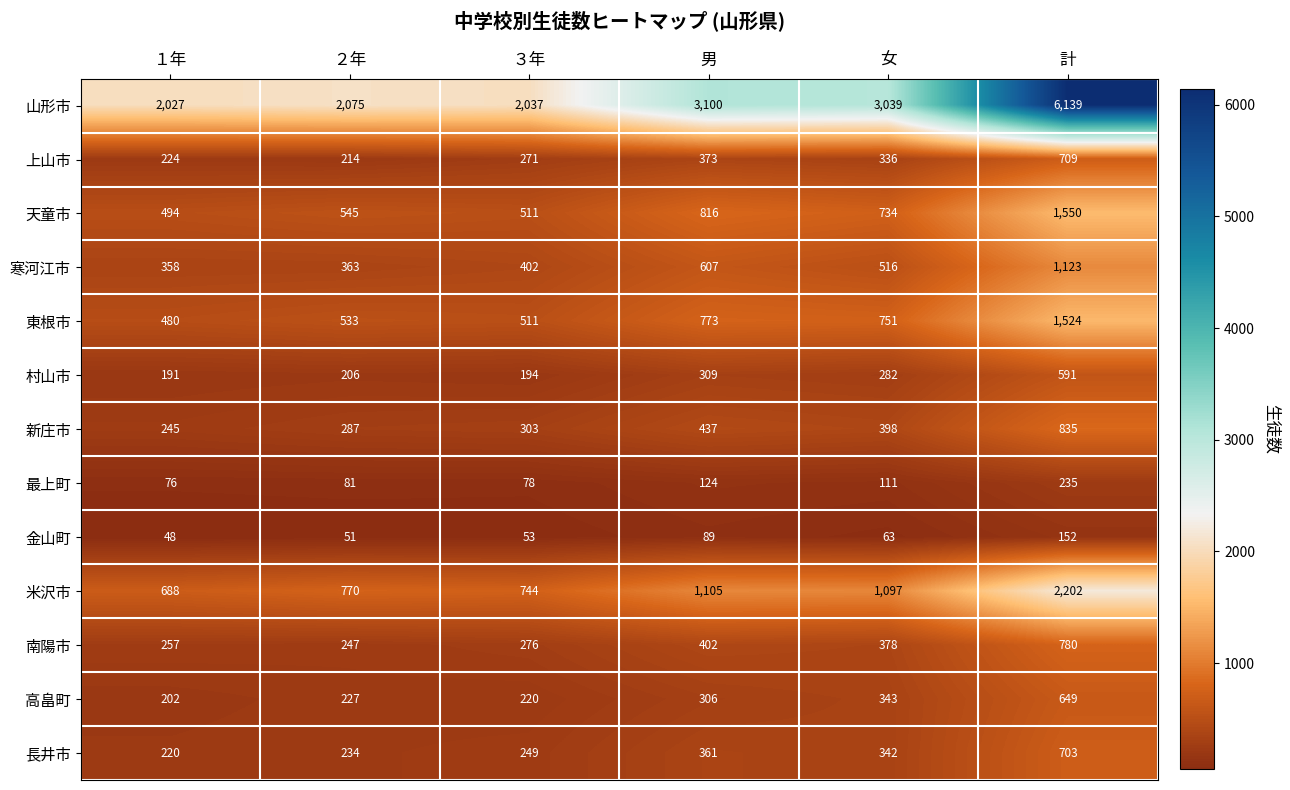

How many data points does each series have?

6